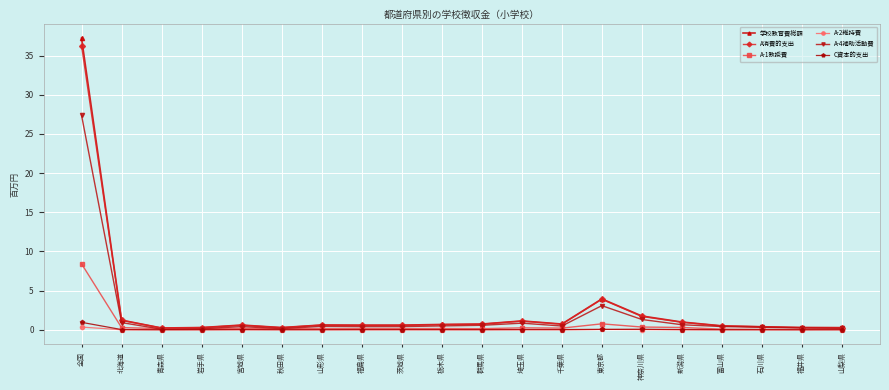

What is the sum of the 学校教育費総額 values at 神奈川県 and 岩手県?

2.0